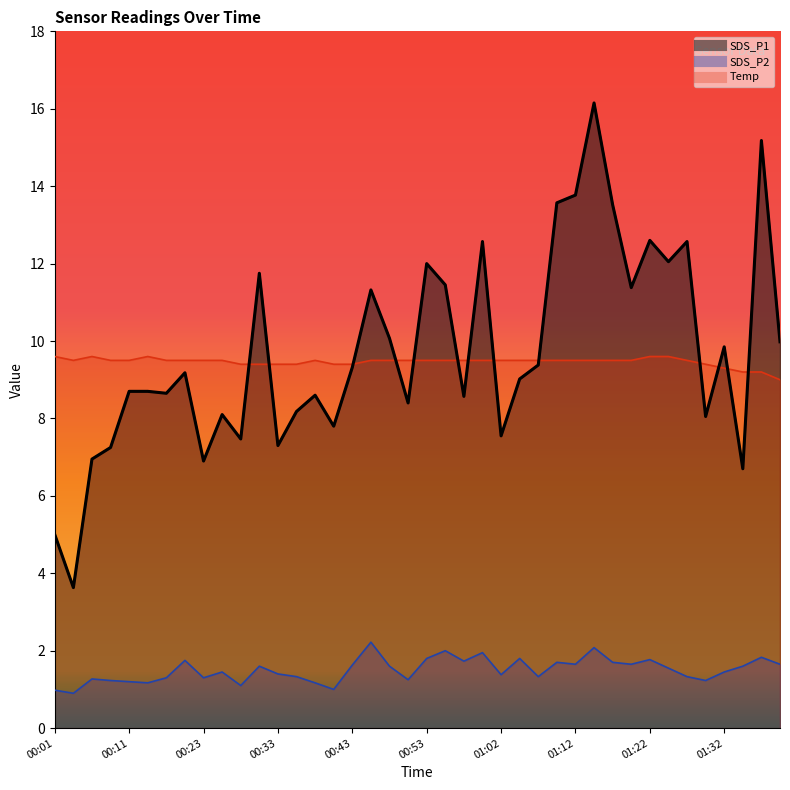

What is the average value?

9.7